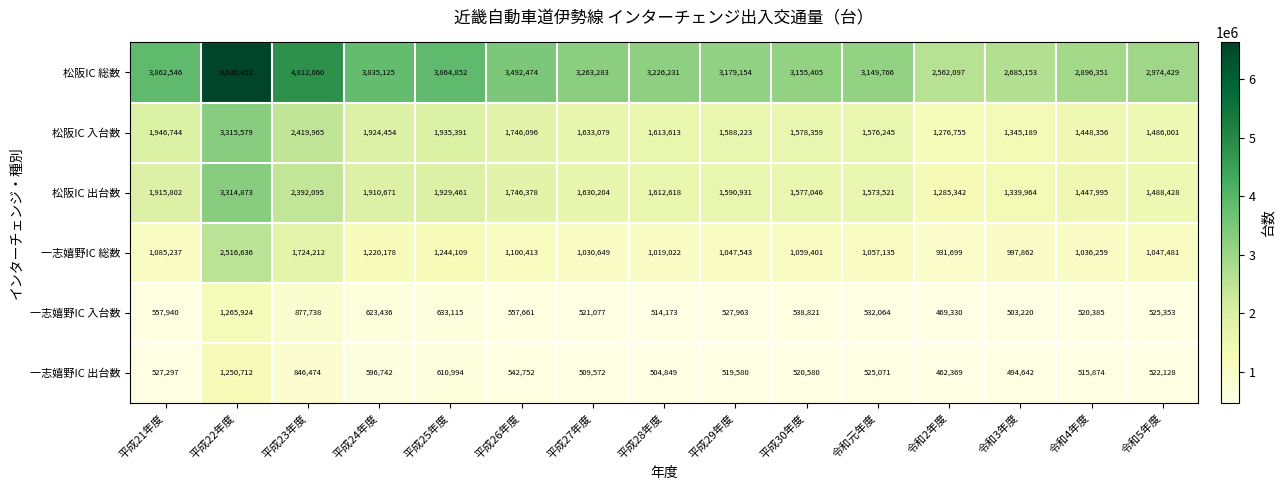

At which label is 松阪IC 出台数 closest to 2300107?

平成23年度